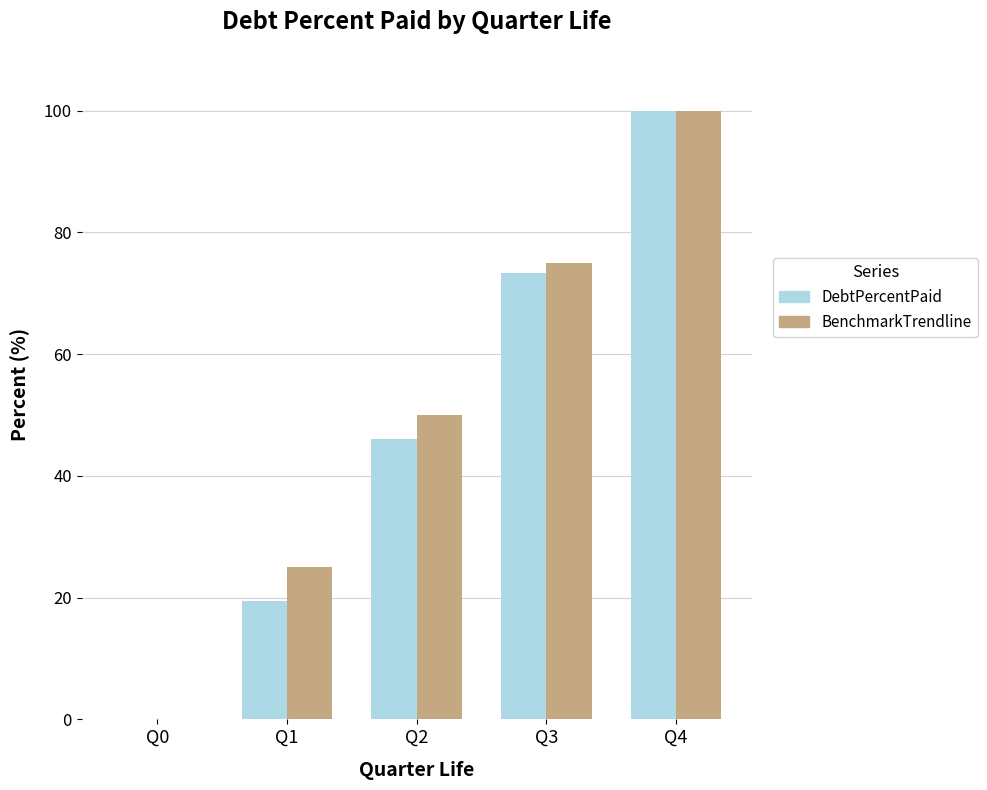

Reading left to right, transcribe all the data shown in this chart.

DebtPercentPaid: Q0=0.0	Q1=19.4	Q2=46.0	Q3=73.3	Q4=100.0
BenchmarkTrendline: Q0=0.0	Q1=25.0	Q2=50.0	Q3=75.0	Q4=100.0